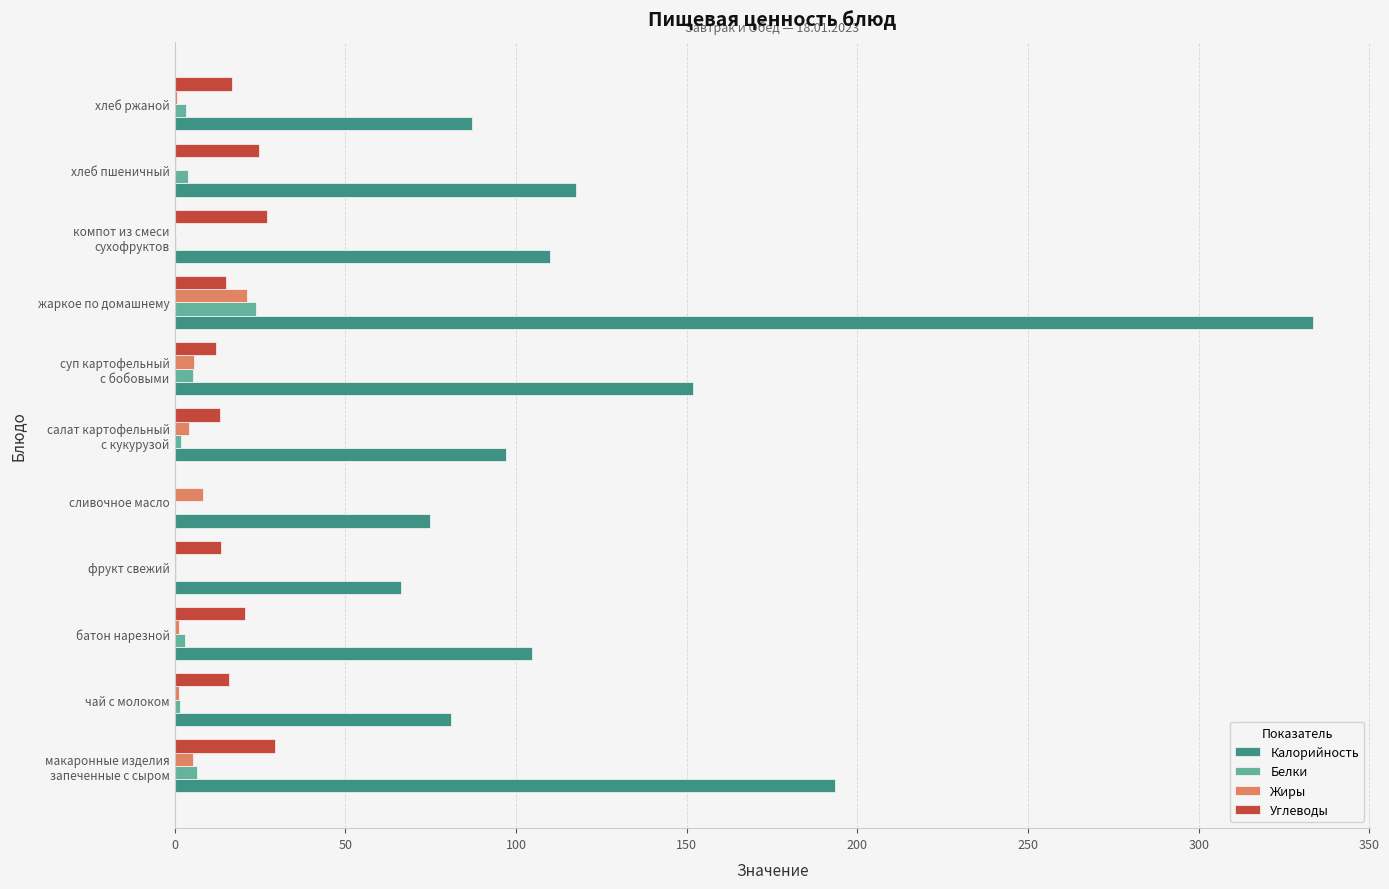

The Калорийность series shows 81.0 at чай с молоком. True or false?

True